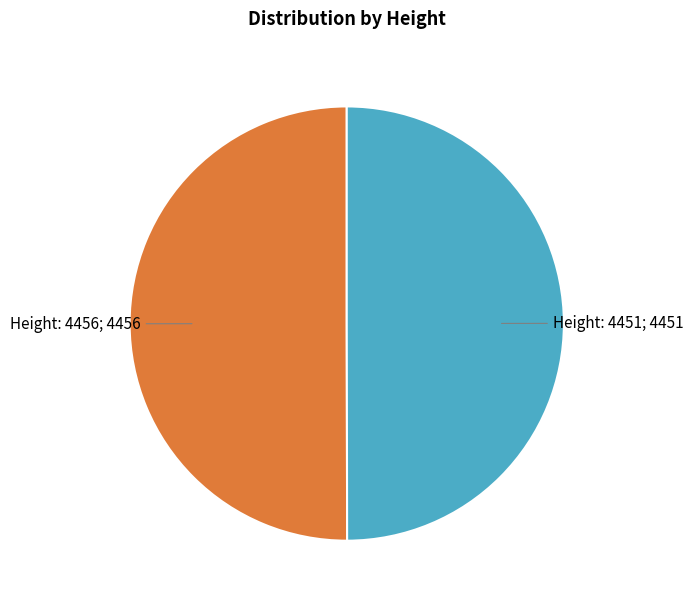

To the nearest percent, what is the average slice percentage?

50%